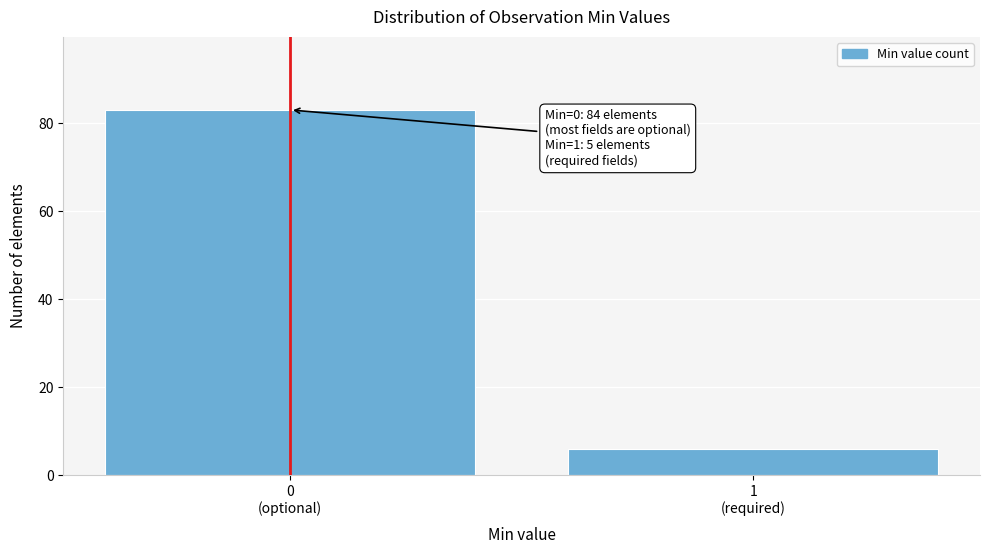

Reading left to right, transcribe all the data shown in this chart.

83	6